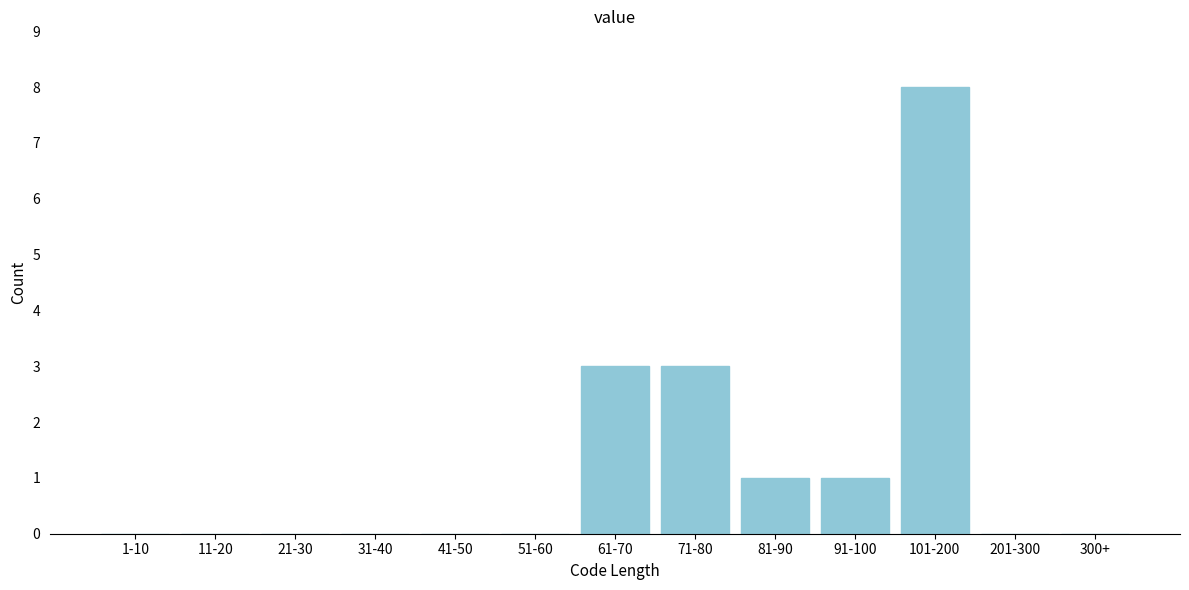

Reading right to left, list all the values displayed in this chart.

300+=0	201-300=0	101-200=8	91-100=1	81-90=1	71-80=3	61-70=3	51-60=0	41-50=0	31-40=0	21-30=0	11-20=0	1-10=0